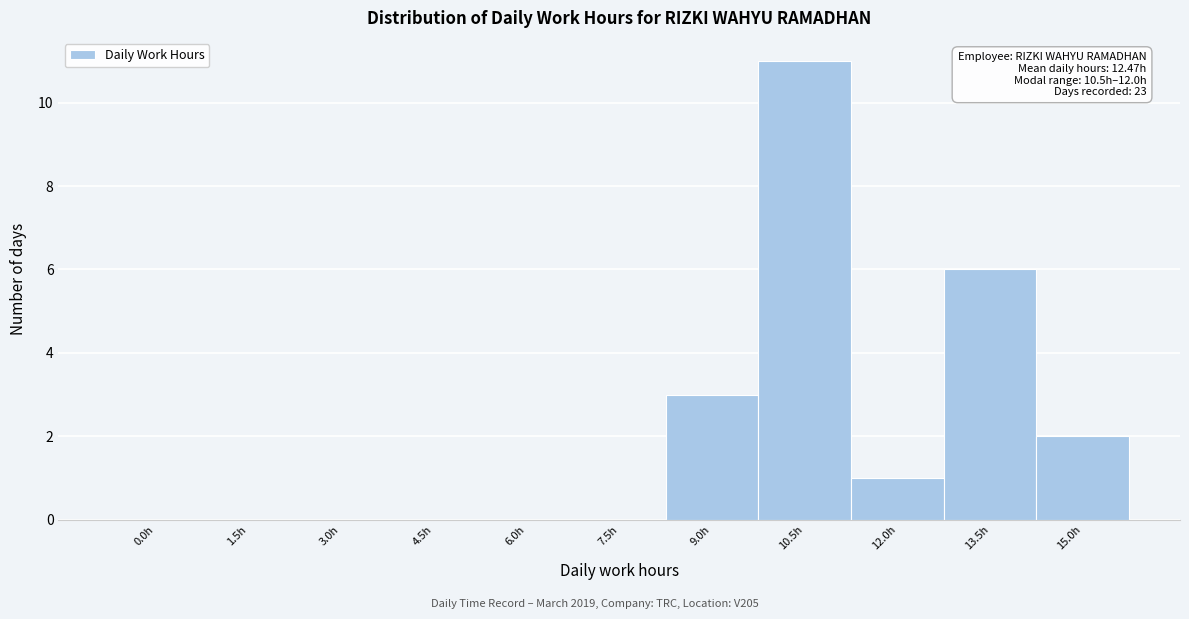

Reading left to right, what are all the values shown in this chart?

0.0h=0	1.5h=0	3.0h=0	4.5h=0	6.0h=0	7.5h=0	9.0h=3	10.5h=11	12.0h=1	13.5h=6	15.0h=2